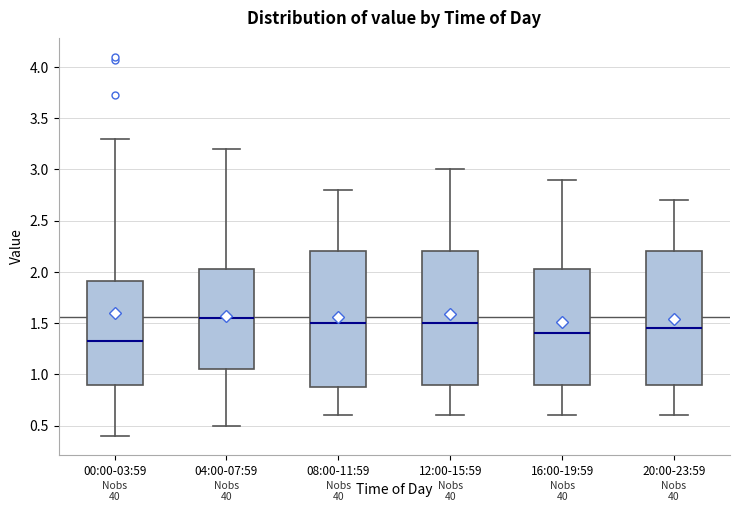

Where is the upper edge of the box for 00:00-03:59 on the y-axis? The values are not printed on the chart, so give them approximately, as read against the axis.

1.90